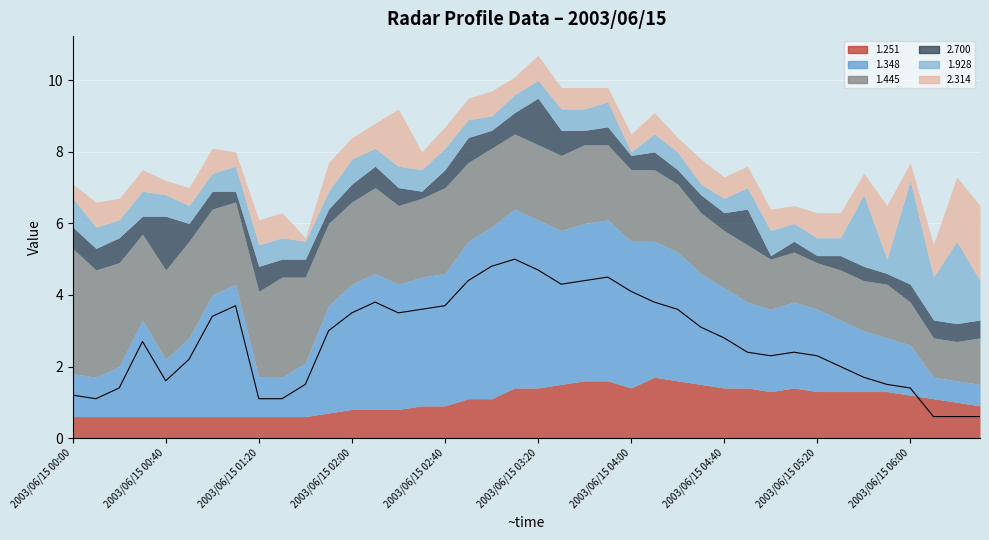

What is the label of the 17th point from the left?

2003/06/15 02:40